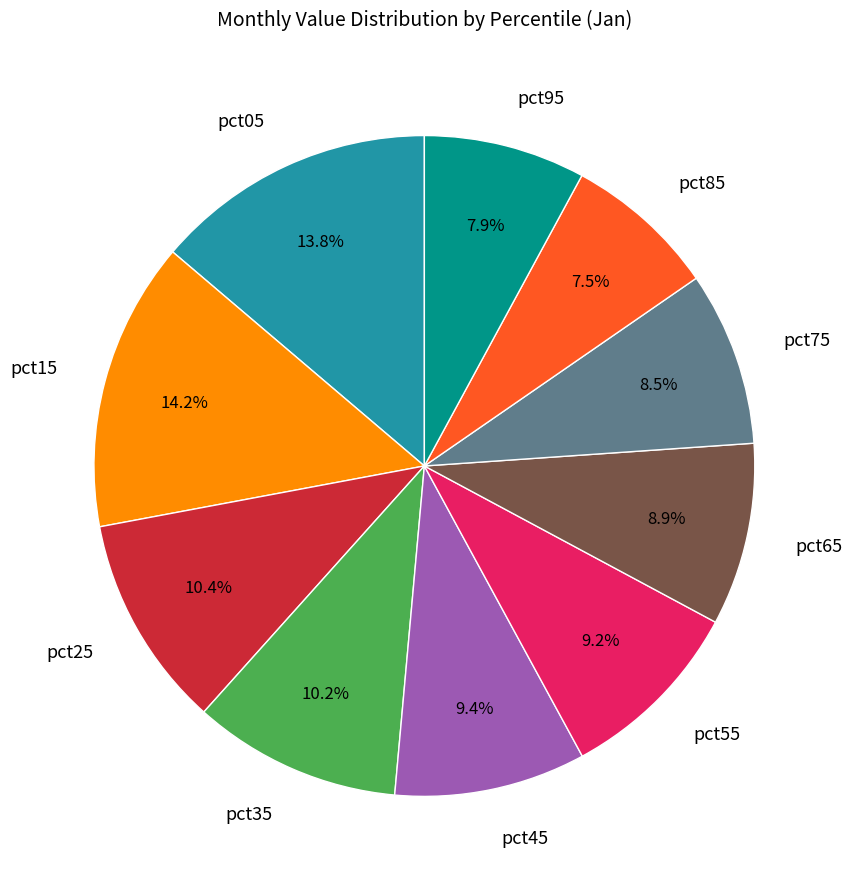

Does any single category account for the majority?

No